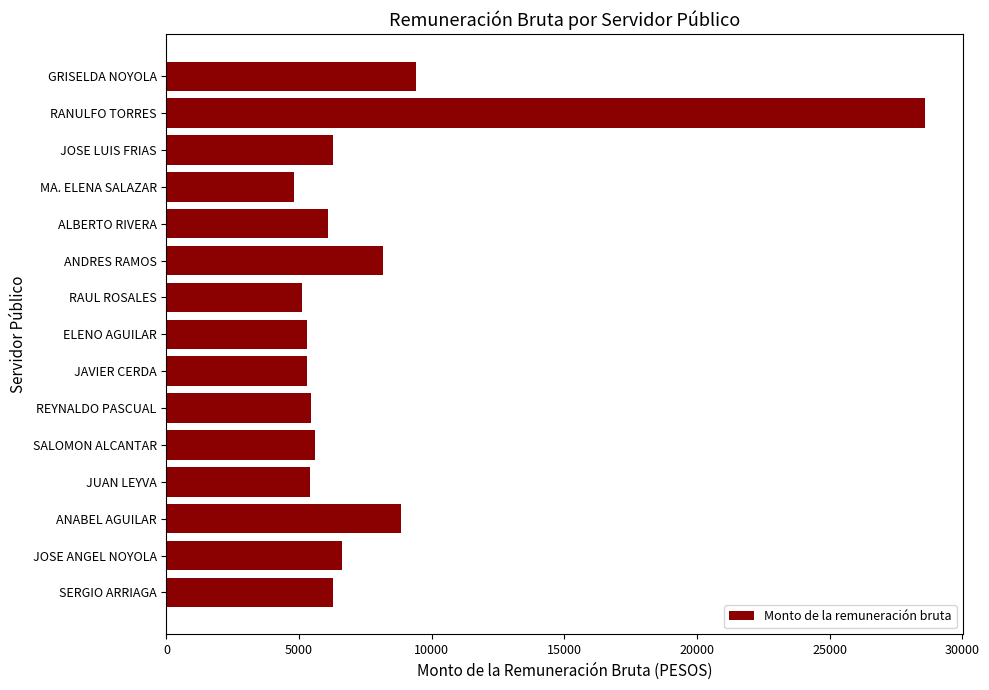

The value at REYNALDO PASCUAL is 2556.8. True or false?

False